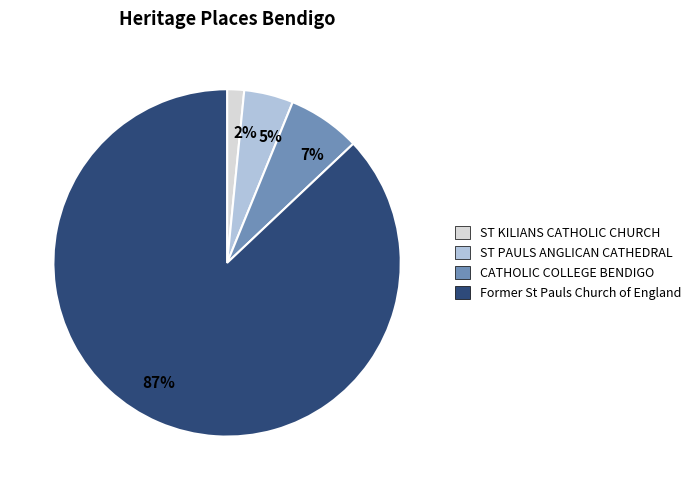

The 87% slice represents 79% of the pie. True or false?

False